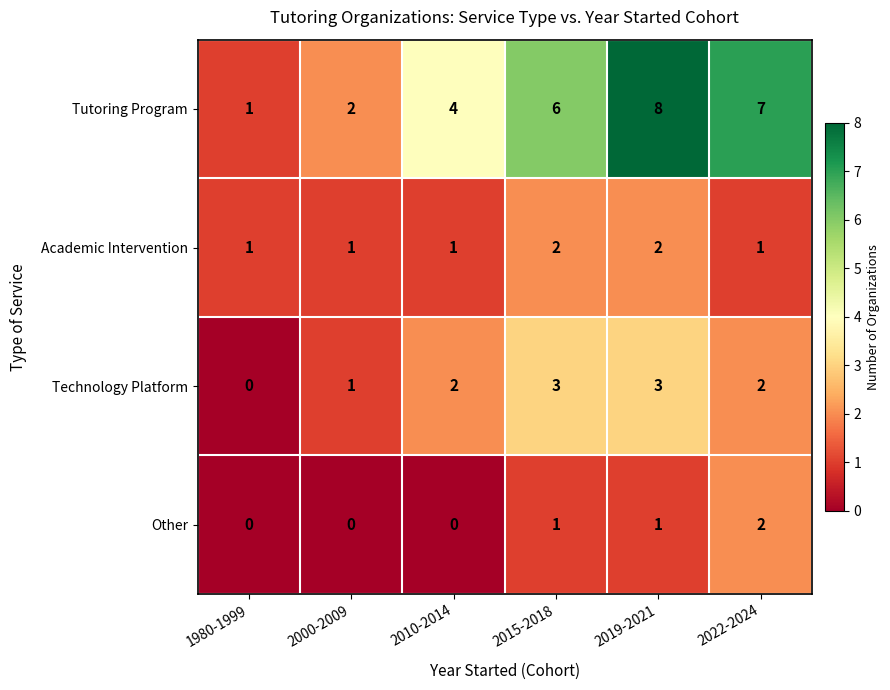

Reading left to right, extract all data points from this chart.

Tutoring Program: 1	2	4	6	8	7
Academic Intervention: 1	1	1	2	2	1
Technology Platform: 0	1	2	3	3	2
Other: 0	0	0	1	1	2